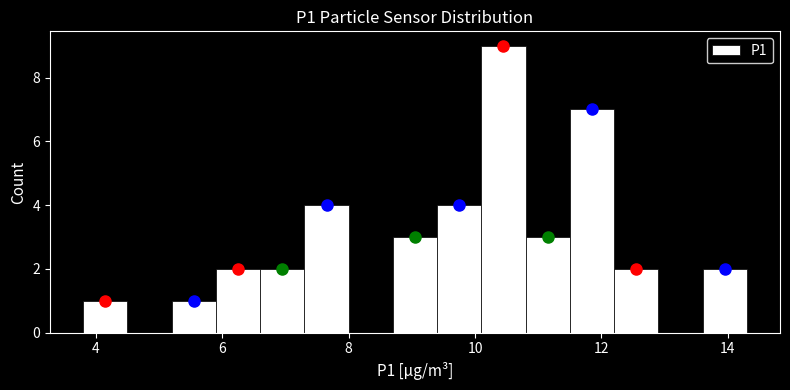

Read against the x-axis, roughly where is the centre of the tallest bar?

10.4